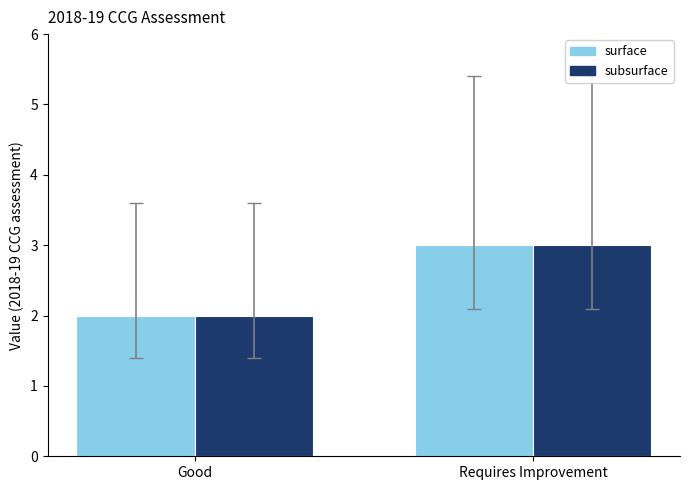

What is the approximate value of surface at Requires Improvement?

3